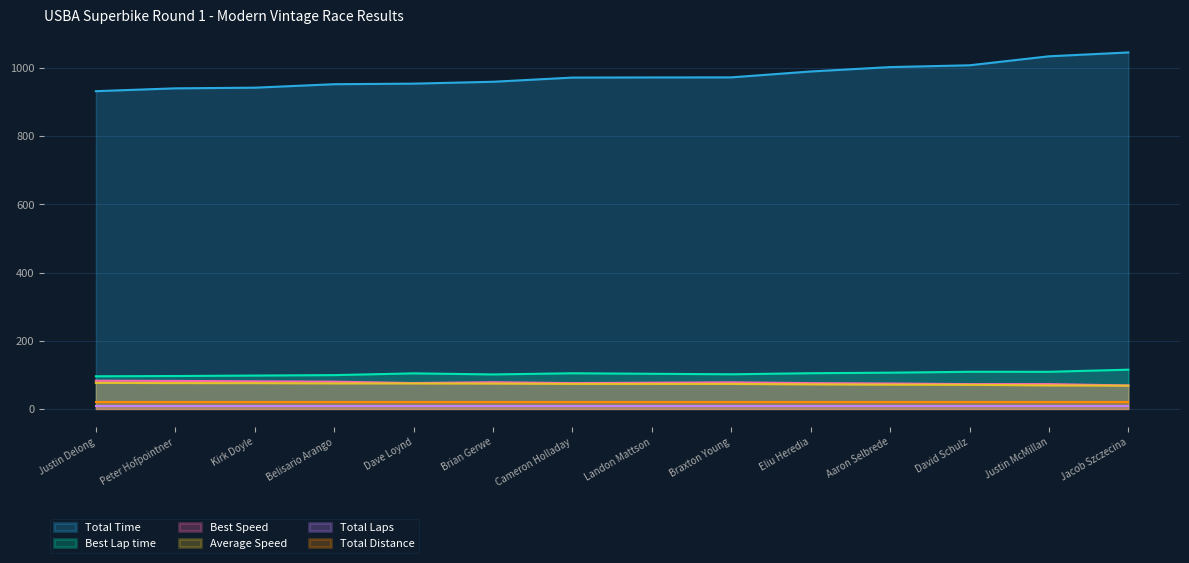

What is the sum of the Average Speed values at David Schulz and Landon Mattson?

144.0